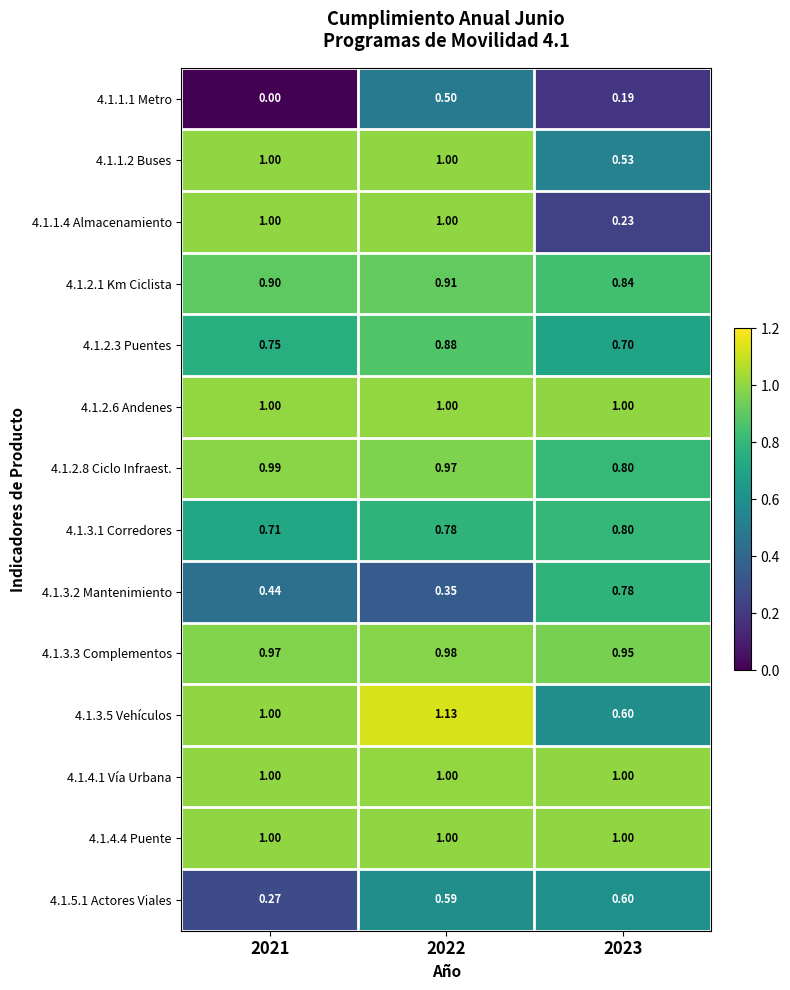

Is the value of 4.1.1.4 Almacenamiento at 2023 greater than the value of 4.1.3.1 Corredores at 2023?

No